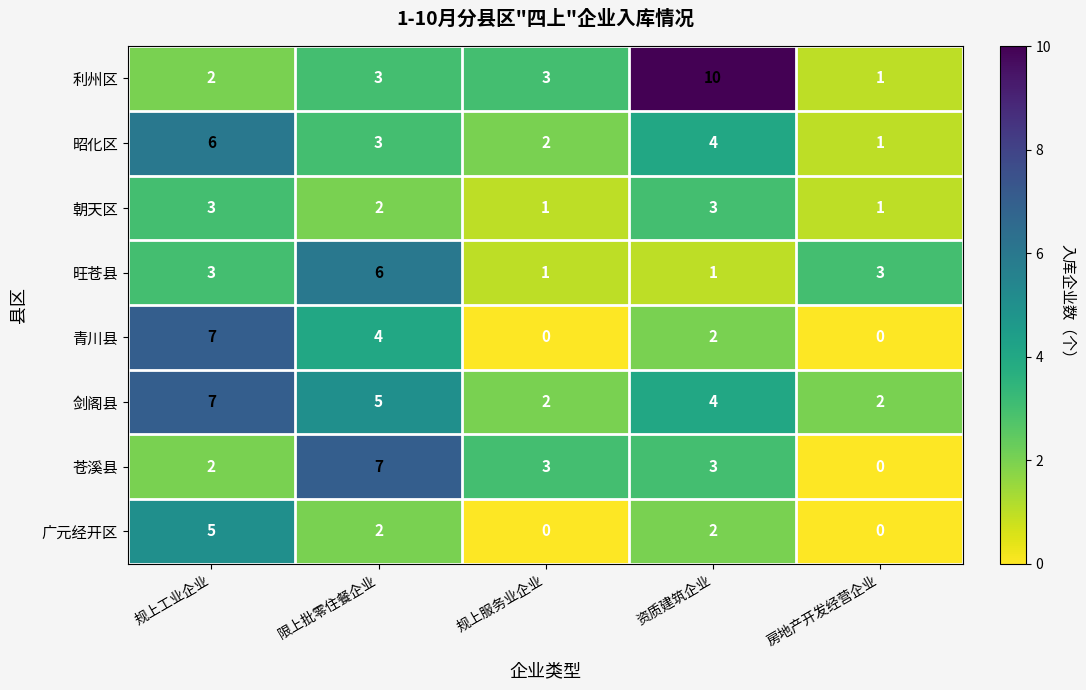

At how many categories does at least one series exceed 0?

5